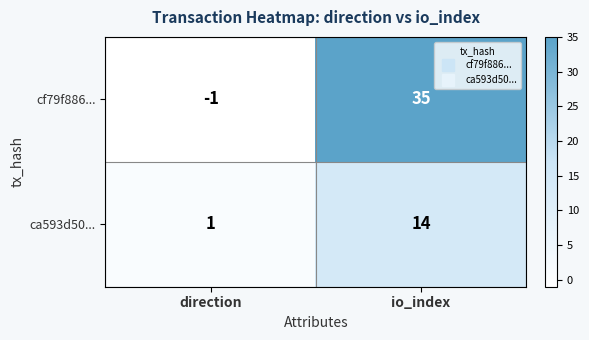

What is the maximum value for cf79f886...?

35